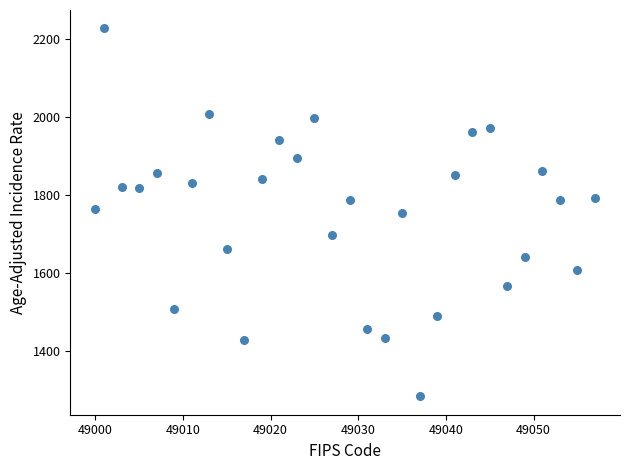

What is the range of Y values (max minus min)?

942.7